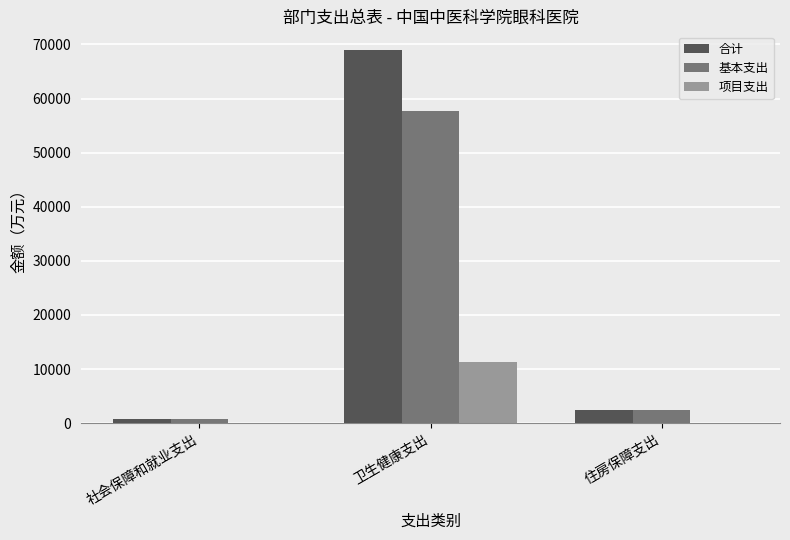

Read the 合计 value at 卫生健康支出.

68981.3